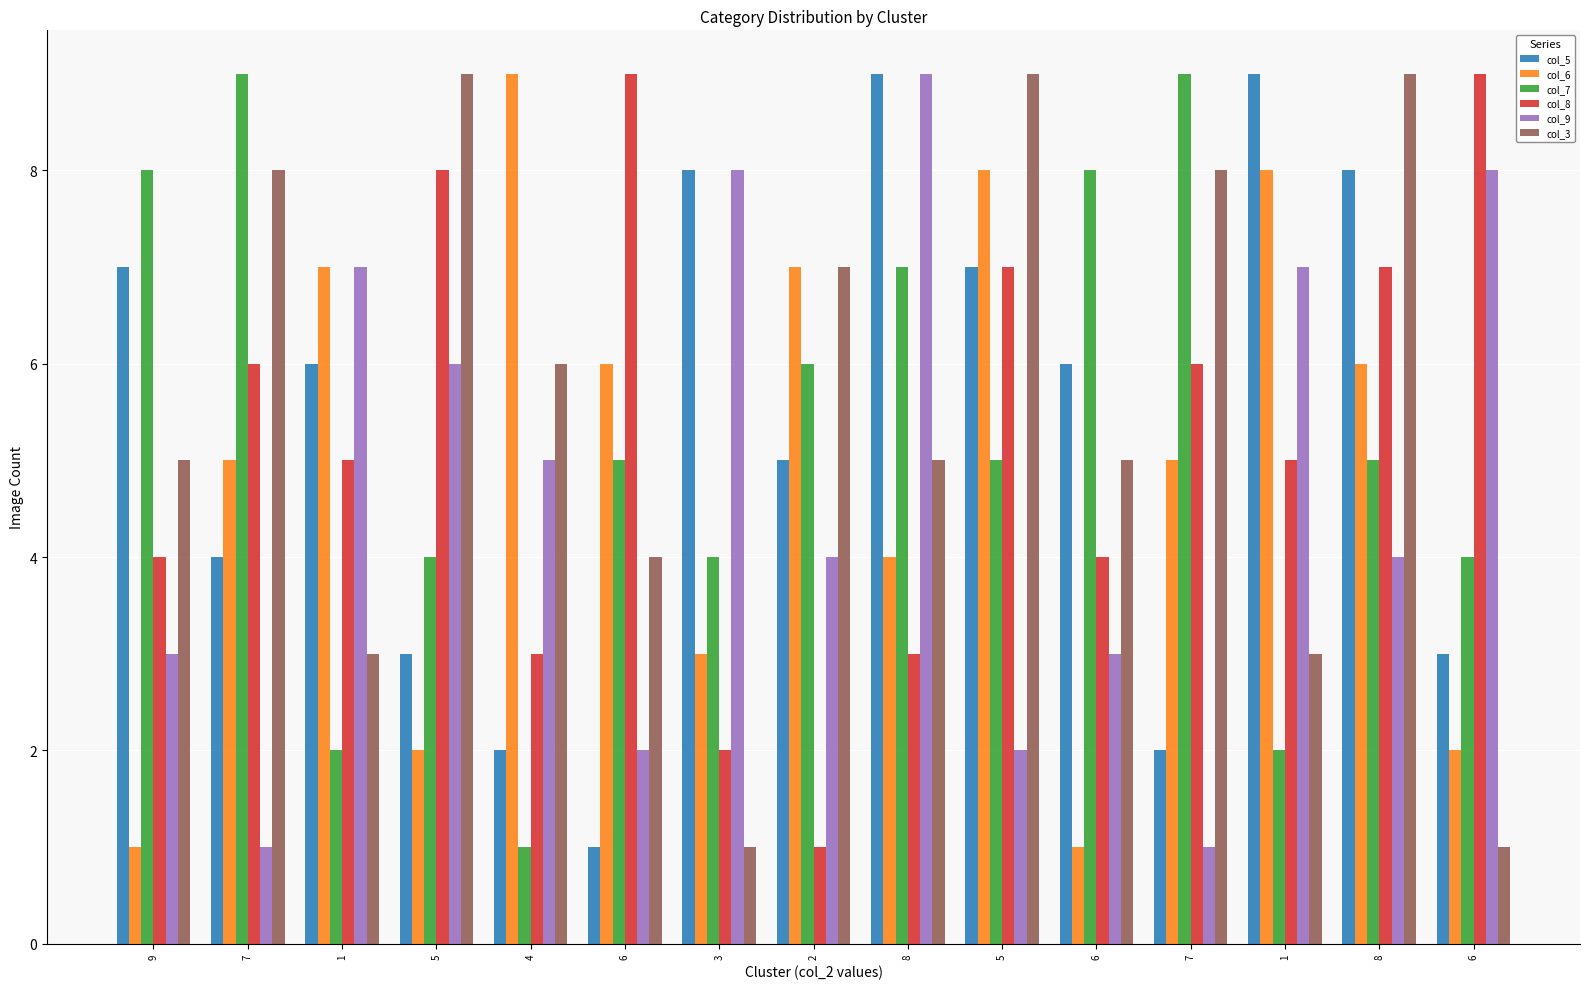

How many series are shown in this chart?

6